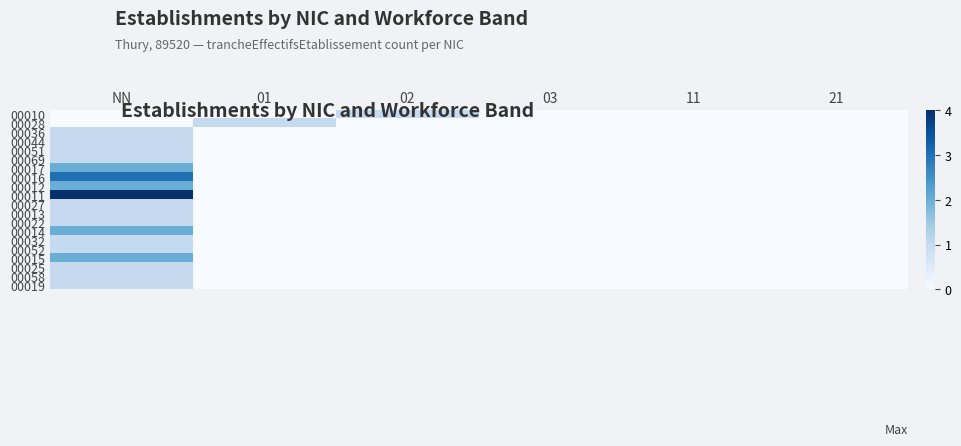

Reading left to right, list all the values displayed in this chart.

00010: NN=0	01=0	02=1	03=0	11=0	21=0
00028: NN=0	01=1	02=0	03=0	11=0	21=0
00036: NN=1	01=0	02=0	03=0	11=0	21=0
00044: NN=1	01=0	02=0	03=0	11=0	21=0
00051: NN=1	01=0	02=0	03=0	11=0	21=0
00069: NN=1	01=0	02=0	03=0	11=0	21=0
00017: NN=2	01=0	02=0	03=0	11=0	21=0
00016: NN=3	01=0	02=0	03=0	11=0	21=0
00012: NN=2	01=0	02=0	03=0	11=0	21=0
00011: NN=4	01=0	02=0	03=0	11=0	21=0
00027: NN=1	01=0	02=0	03=0	11=0	21=0
00013: NN=1	01=0	02=0	03=0	11=0	21=0
00022: NN=1	01=0	02=0	03=0	11=0	21=0
00014: NN=2	01=0	02=0	03=0	11=0	21=0
00032: NN=1	01=0	02=0	03=0	11=0	21=0
00052: NN=1	01=0	02=0	03=0	11=0	21=0
00015: NN=2	01=0	02=0	03=0	11=0	21=0
00025: NN=1	01=0	02=0	03=0	11=0	21=0
00058: NN=1	01=0	02=0	03=0	11=0	21=0
00019: NN=1	01=0	02=0	03=0	11=0	21=0